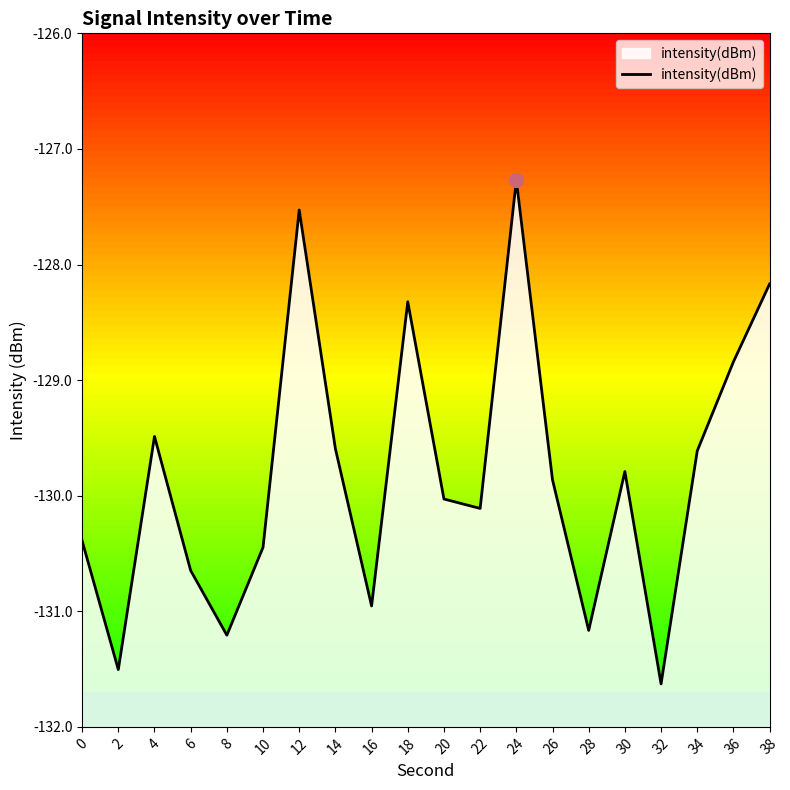

What is the value of the 3rd point from the left?

-129.5